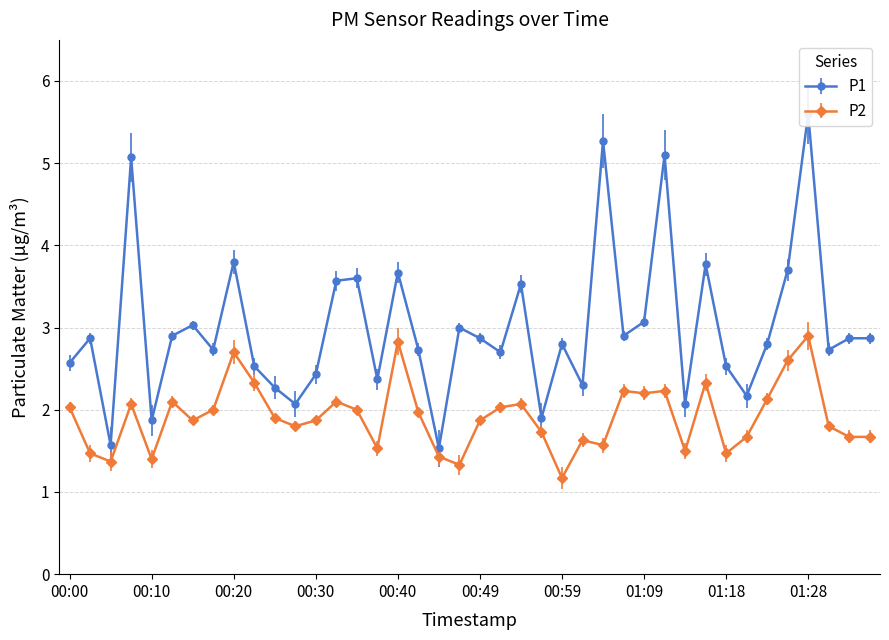

Reading right to left, transcribe all the data shown in this chart.

P1: 01:36=2.9	01:33=2.9	01:31=2.7	01:28=5.6	01:26=3.7	01:23=2.8	01:21=2.2	01:18=2.5	01:16=3.8	01:14=2.1	01:11=5.1	01:09=3.1	01:06=2.9	01:04=5.3	01:01=2.3	00:59=2.8	00:57=1.9	00:54=3.5	00:52=2.7	00:49=2.9	00:47=3.0	00:44=1.5	00:42=2.7	00:40=3.7	00:37=2.4	00:35=3.6	00:32=3.6	00:30=2.4	00:27=2.1	00:25=2.3	00:22=2.5	00:20=3.8	00:18=2.7	00:15=3.0	00:13=2.9	00:10=1.9	00:08=5.1	00:05=1.6	00:03=2.9	00:00=2.6
P2: 01:36=1.7	01:33=1.7	01:31=1.8	01:28=2.9	01:26=2.6	01:23=2.1	01:21=1.7	01:18=1.5	01:16=2.3	01:14=1.5	01:11=2.2	01:09=2.2	01:06=2.2	01:04=1.6	01:01=1.6	00:59=1.2	00:57=1.7	00:54=2.1	00:52=2.0	00:49=1.9	00:47=1.3	00:44=1.4	00:42=2.0	00:40=2.8	00:37=1.5	00:35=2.0	00:32=2.1	00:30=1.9	00:27=1.8	00:25=1.9	00:22=2.3	00:20=2.7	00:18=2.0	00:15=1.9	00:13=2.1	00:10=1.4	00:08=2.1	00:05=1.4	00:03=1.5	00:00=2.0